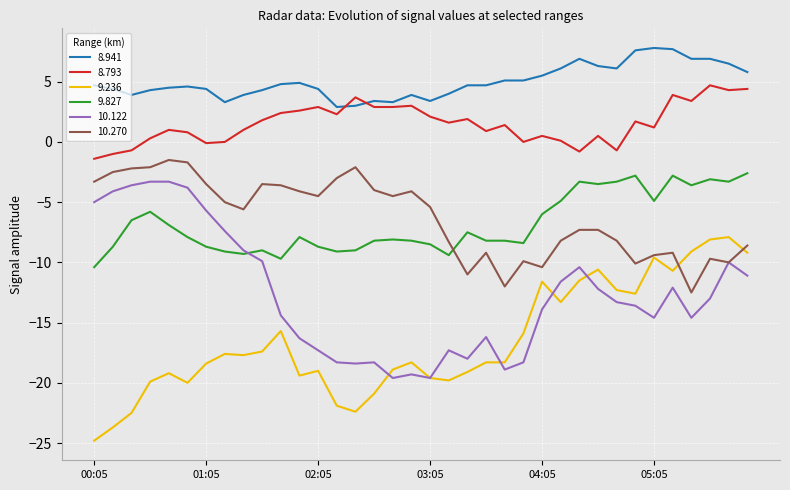

What is the maximum value shown in the chart?

7.8